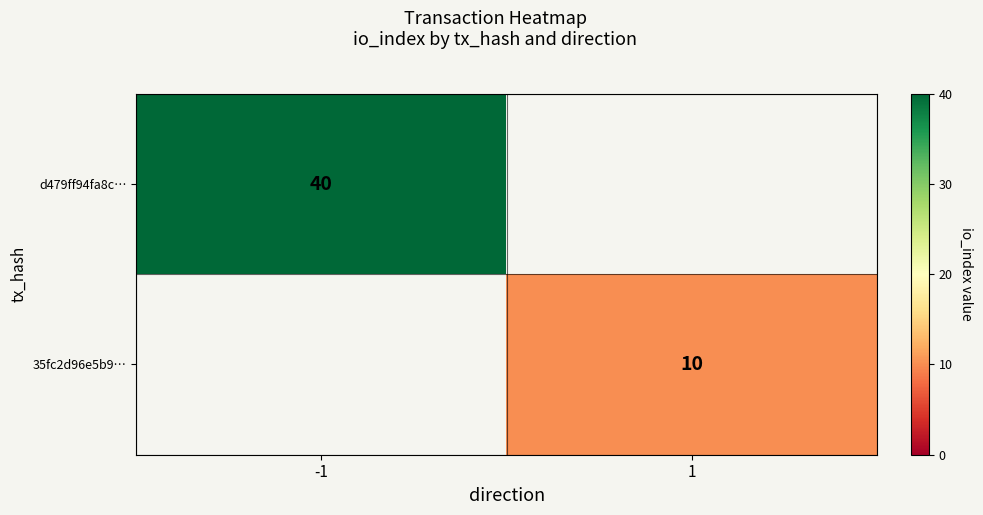

The d479ff94fa8c… series shows 11 at -1. True or false?

False